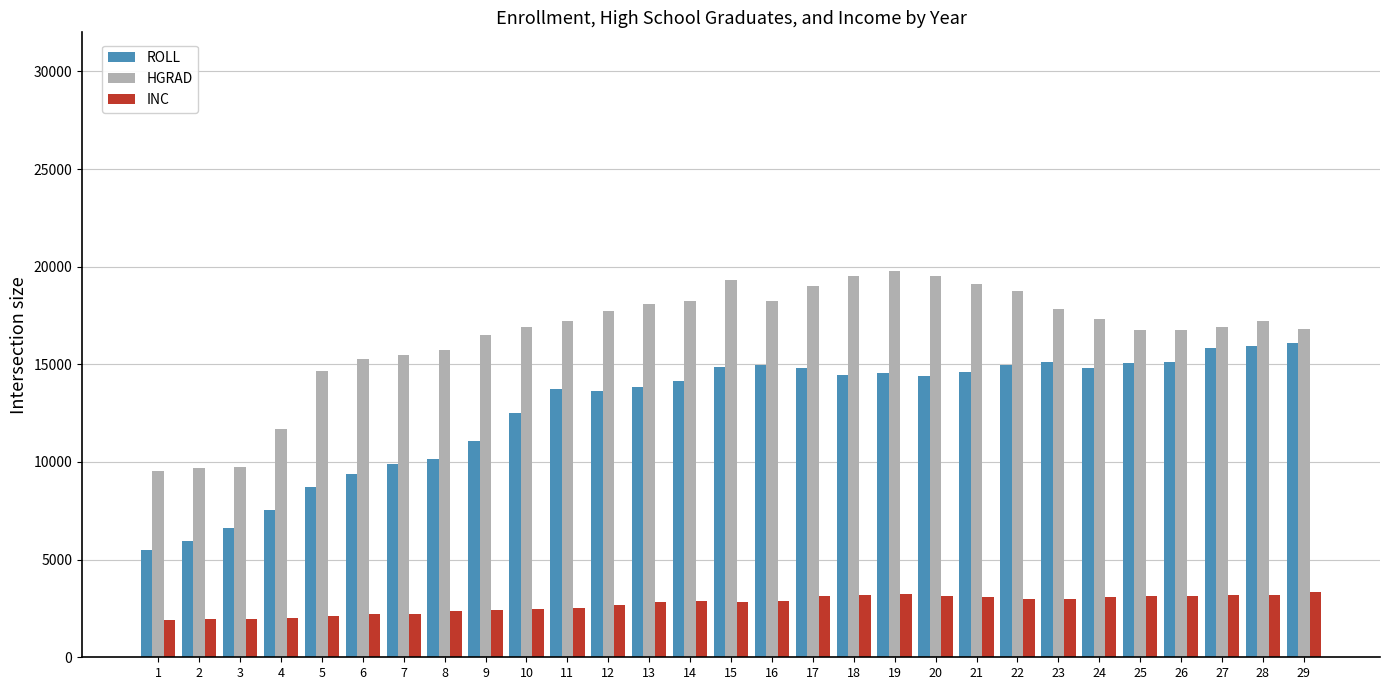

What is the smallest value displayed?

1923